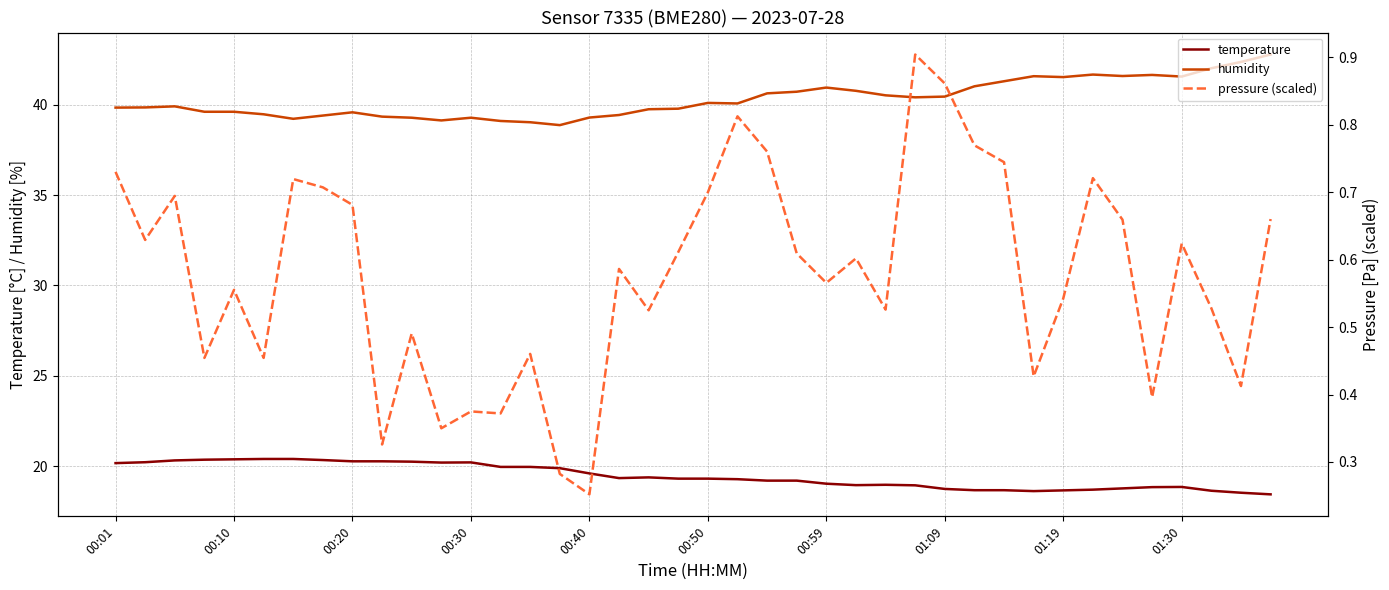

How many data points in temperature are above 19?

25